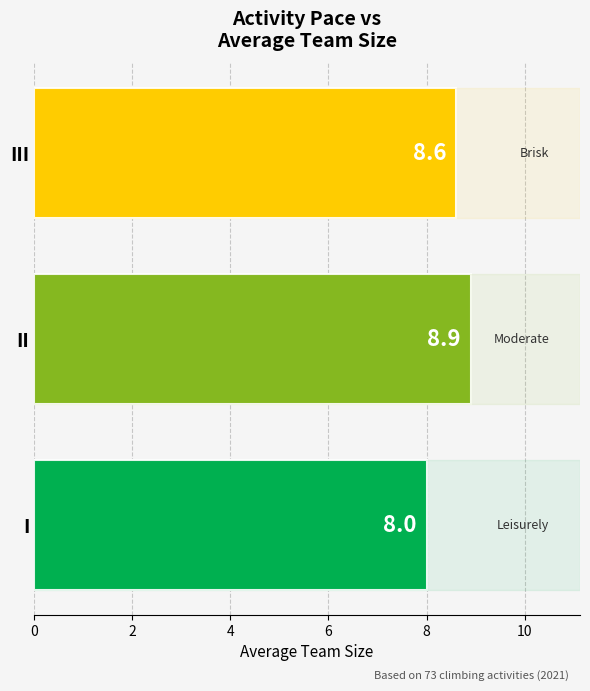

Is it true that the value at II is 2.9?

False